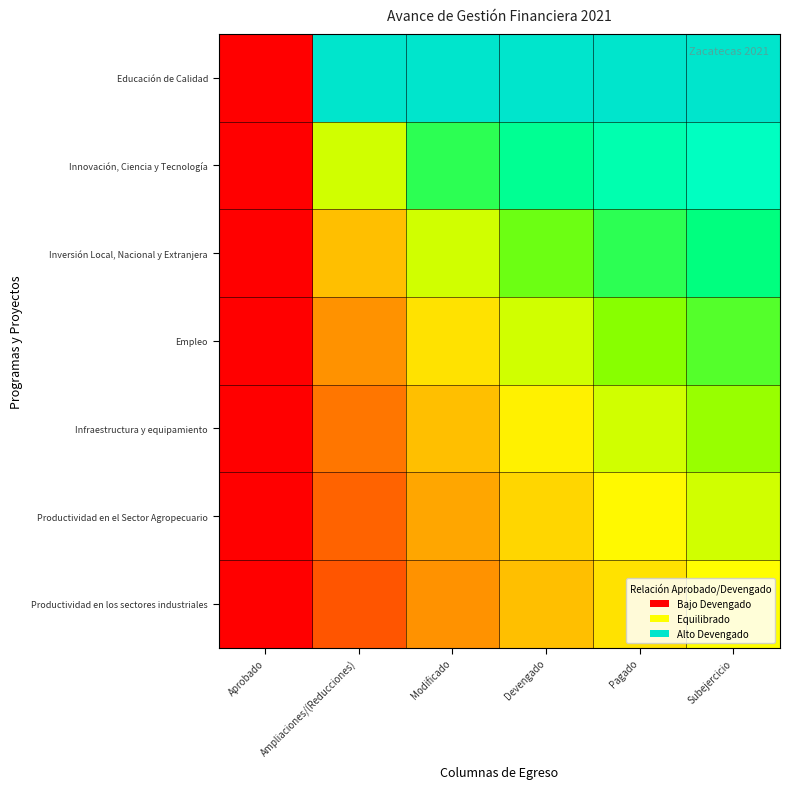

Reading right to left, extract all data points from this chart.

Educación de Calidad: Subejercicio=1.0	Pagado=1.0	Devengado=1.0	Modificado=1.0	Ampliaciones/(Reducciones)=1.0	Aprobado=0.0
Innovación, Ciencia y Tecnología: Subejercicio=0.9	Pagado=0.8	Devengado=0.8	Modificado=0.7	Ampliaciones/(Reducciones)=0.5	Aprobado=0.0
Inversión Local, Nacional y Extranjera: Subejercicio=0.7	Pagado=0.7	Devengado=0.6	Modificado=0.5	Ampliaciones/(Reducciones)=0.4	Aprobado=0.0
Empleo: Subejercicio=0.7	Pagado=0.6	Devengado=0.5	Modificado=0.4	Ampliaciones/(Reducciones)=0.3	Aprobado=0.0
Infraestructura y equipamiento: Subejercicio=0.6	Pagado=0.5	Devengado=0.5	Modificado=0.4	Ampliaciones/(Reducciones)=0.2	Aprobado=0.0
Productividad en el Sector Agropecuario: Subejercicio=0.5	Pagado=0.5	Devengado=0.4	Modificado=0.3	Ampliaciones/(Reducciones)=0.2	Aprobado=0.0
Productividad en los sectores industriales: Subejercicio=0.5	Pagado=0.4	Devengado=0.4	Modificado=0.3	Ampliaciones/(Reducciones)=0.2	Aprobado=0.0